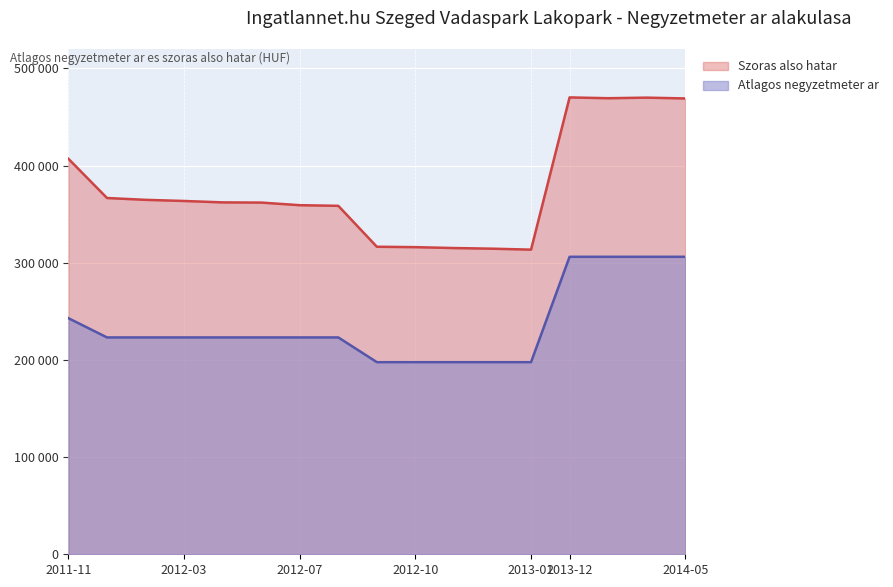

Reading left to right, extract all data points from this chart.

Atlagos negyzetmeter ar: 242937	223163	223163	223163	223163	223163	223163	223163	197740	197740	197740	197740	197740	306153	306153	306153	306153
Szoras also hatar: 406950	366646	364772	363598	362141	361947	359261	358596	316488	316072	315159	314499	313514	470183	469352	469945	469115